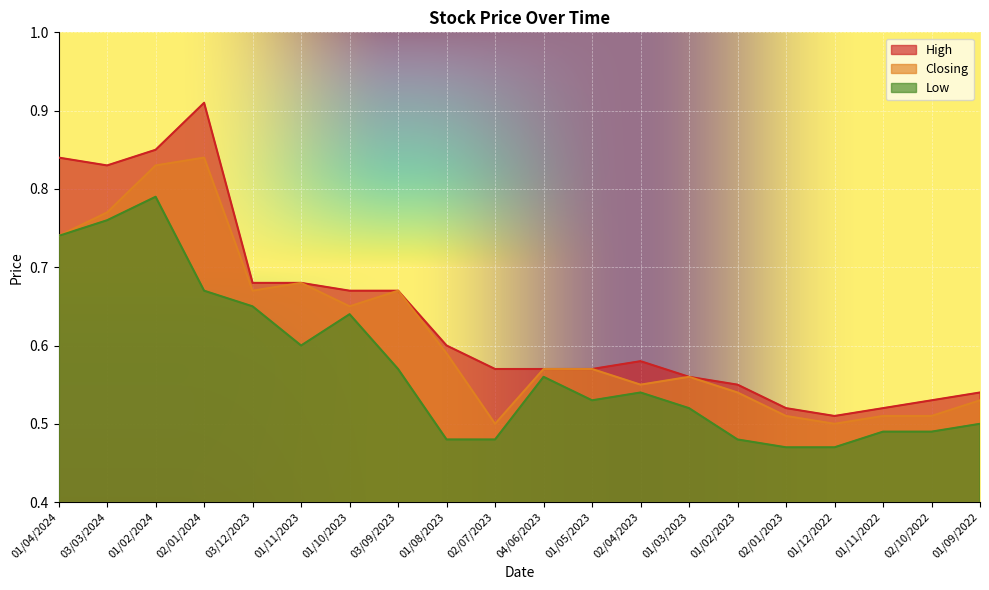

What is the minimum value shown in the chart?

0.5